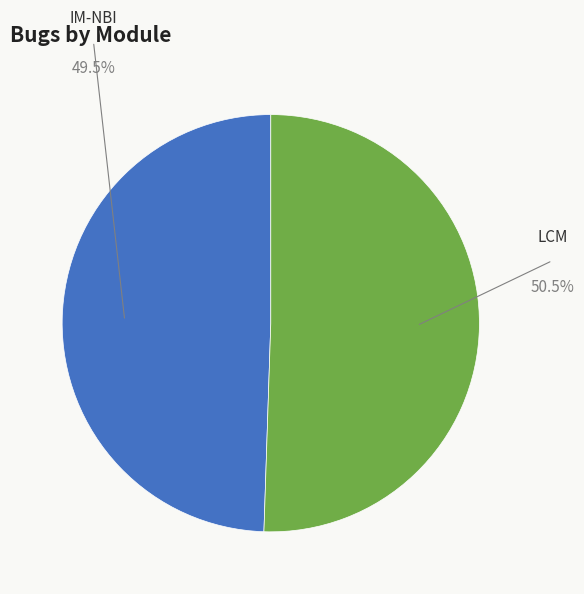

Which slice is the largest?

LCM